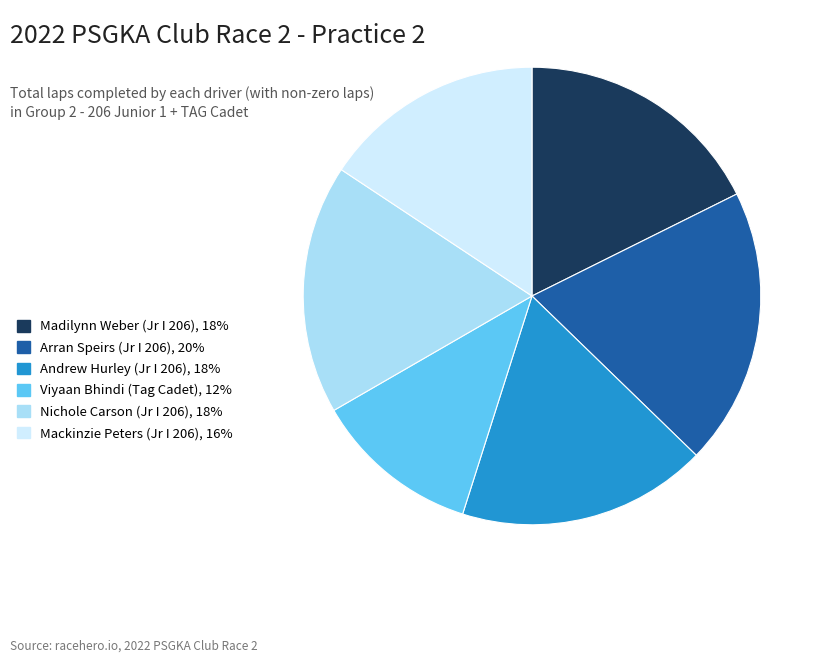

Is the sum of Mackinzie Peters (Jr I 206), 16% and Viyaan Bhindi (Tag Cadet), 12% greater than half?

No